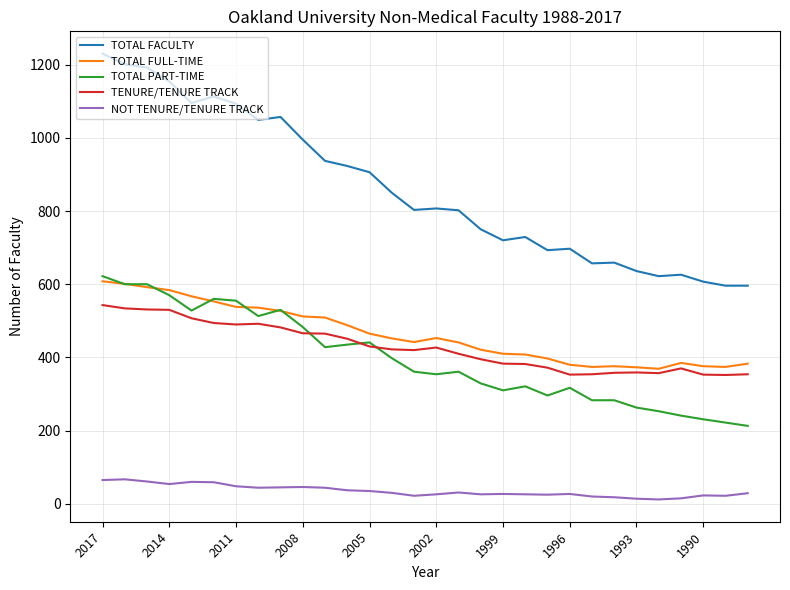

Which series has the largest total across all categories?

TOTAL FACULTY